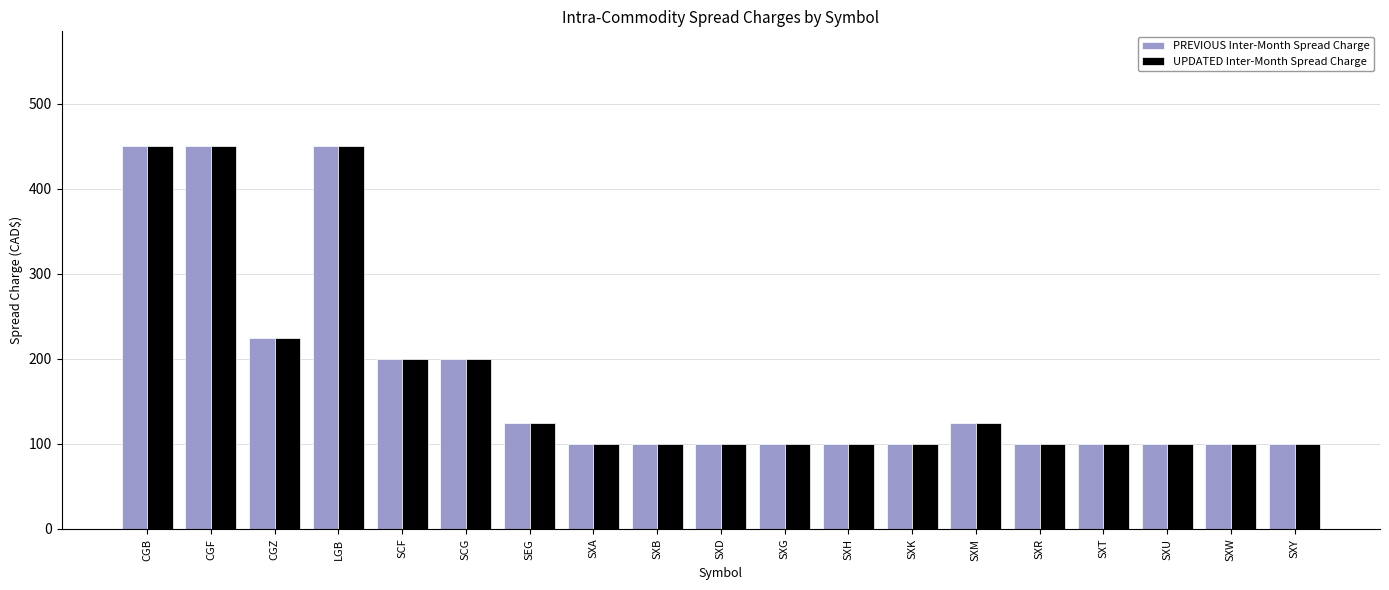

What is the sum of the UPDATED Inter-Month Spread Charge values at SXR and SXG?

200